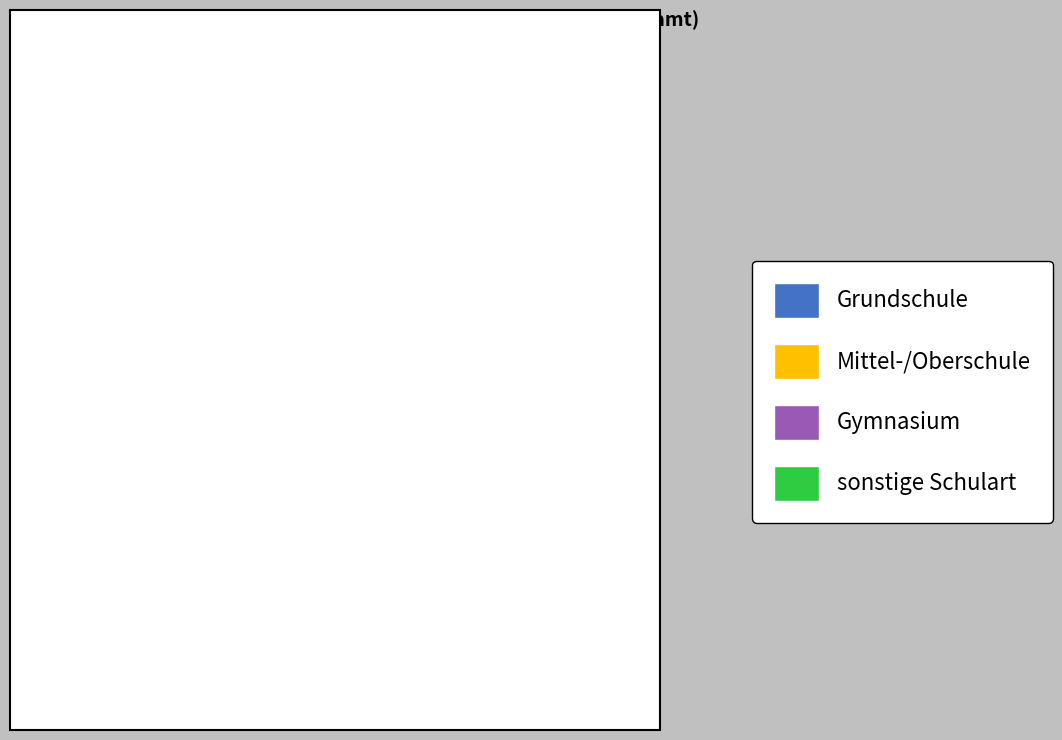

Is it true that Gymnasium is 11% of the pie?

False